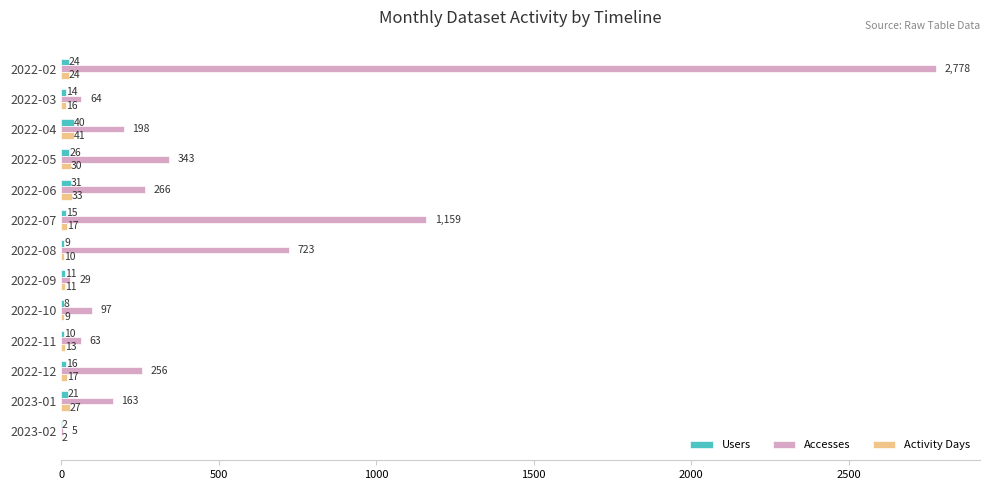

What is the sum of the Users values at 2022-12 and 2022-11?

26